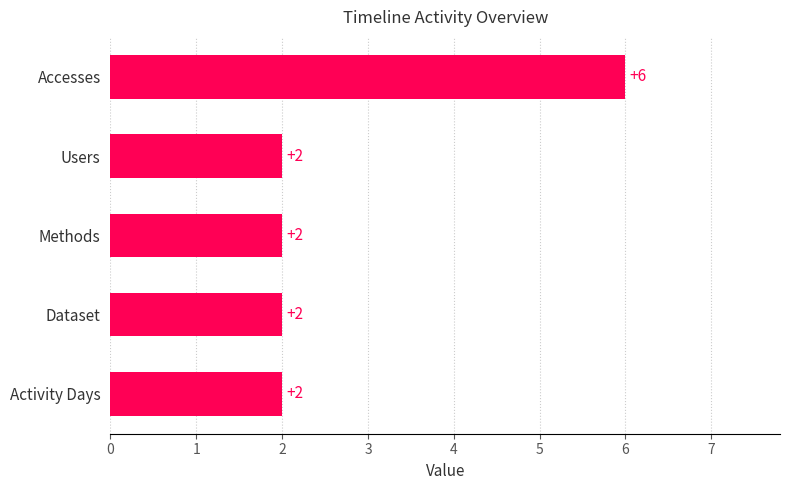

The value at Activity Days is 1. True or false?

False